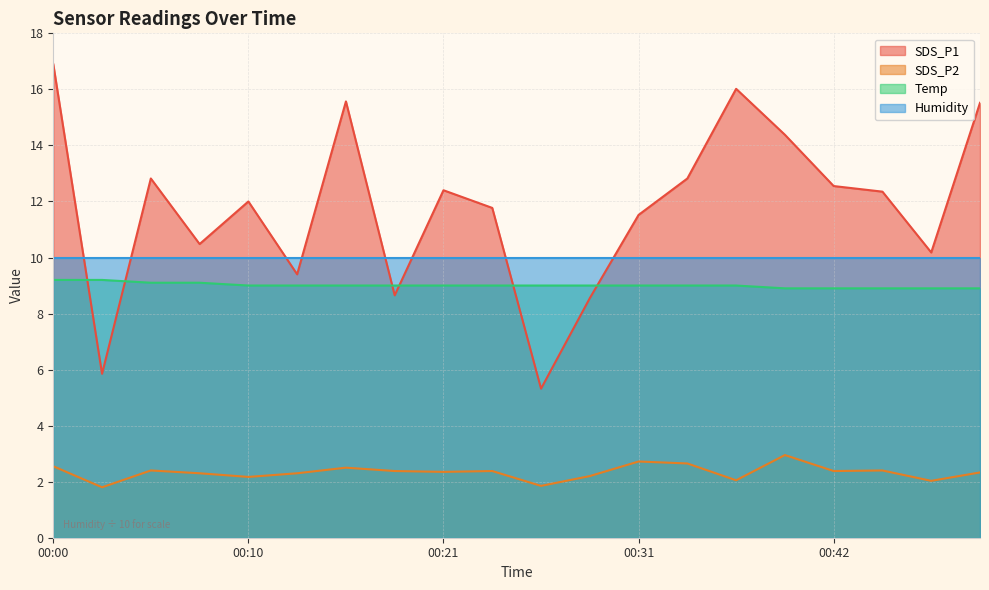

Is the value of SDS_P1 at 00:37 greater than the value of SDS_P2 at 00:16?

Yes